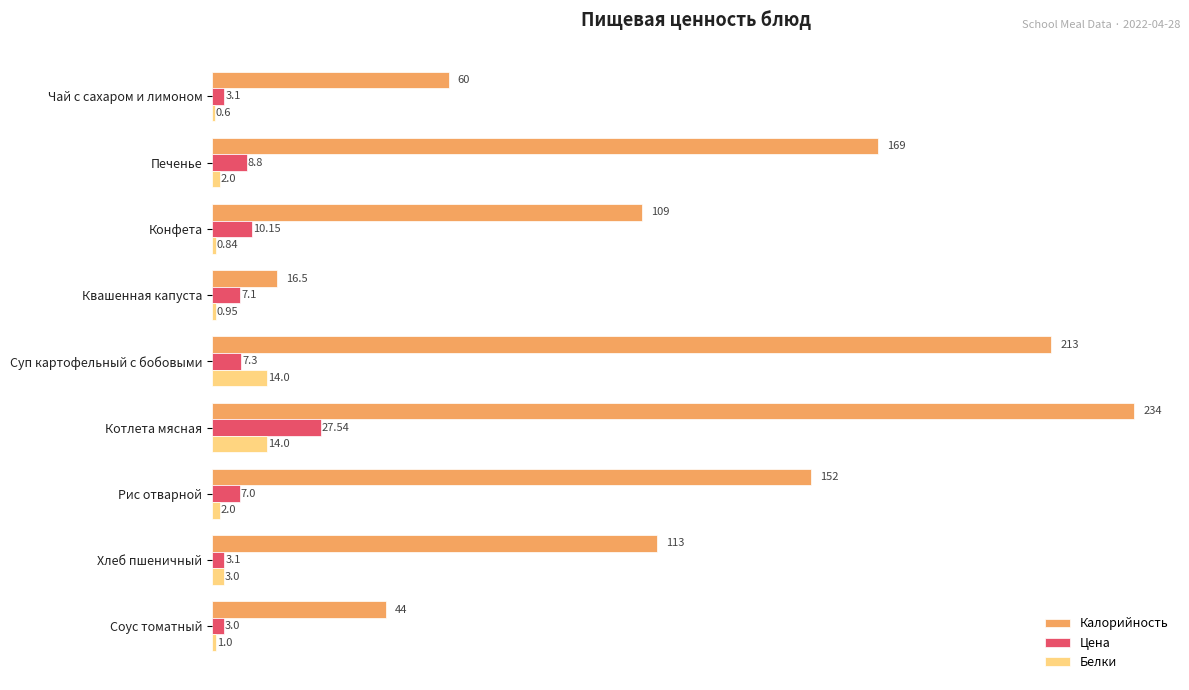

At which category is the sum across all series the highest?

Котлета мясная